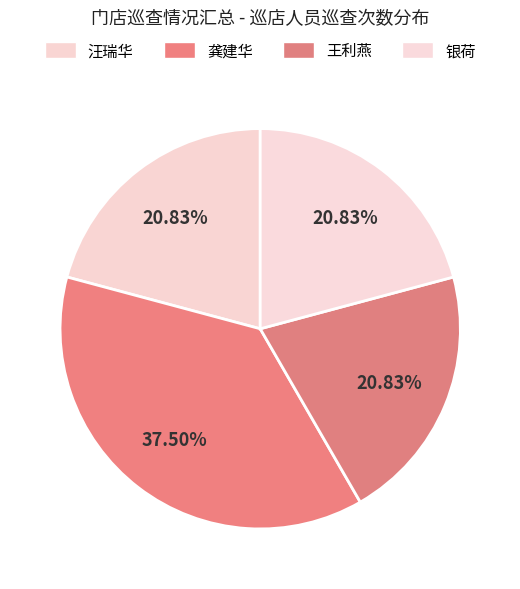

Is 银荷 the majority of the pie?

No